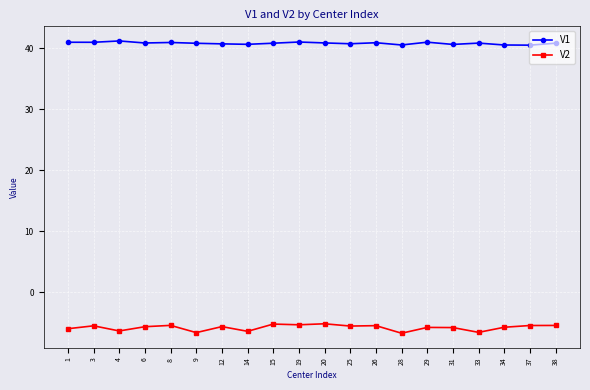

Which series changed the most between 15 and 28?

V2